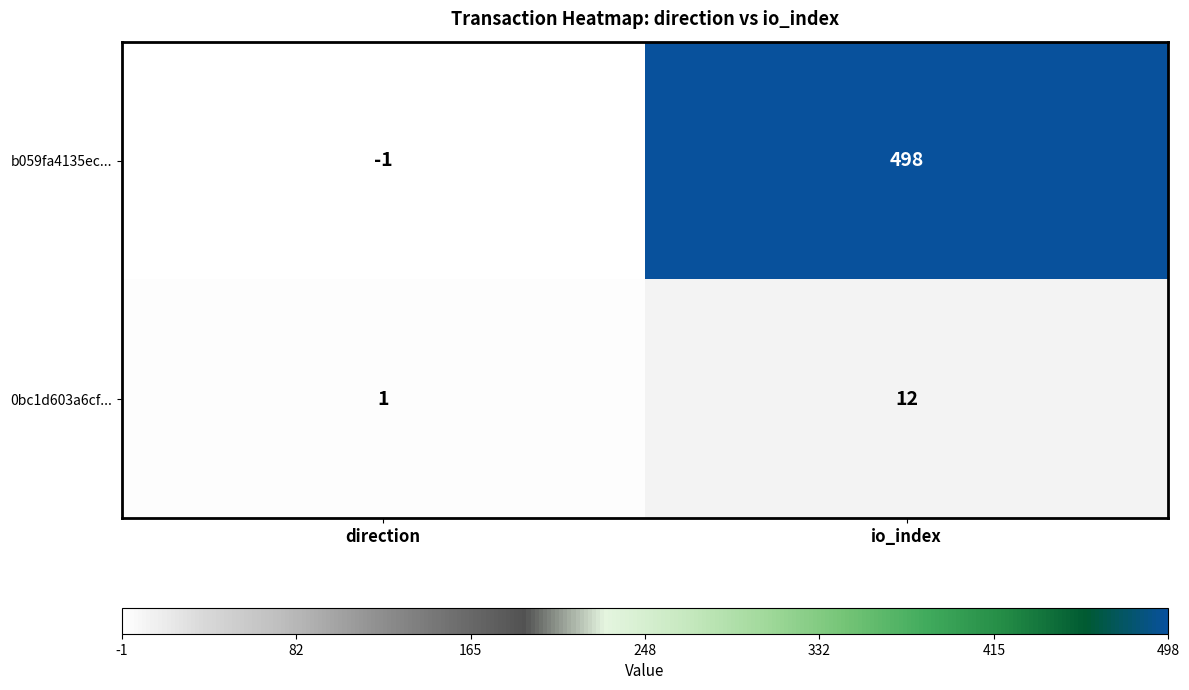

At direction, list the series in order from largest to smallest.

0bc1d603a6cf..., b059fa4135ec...